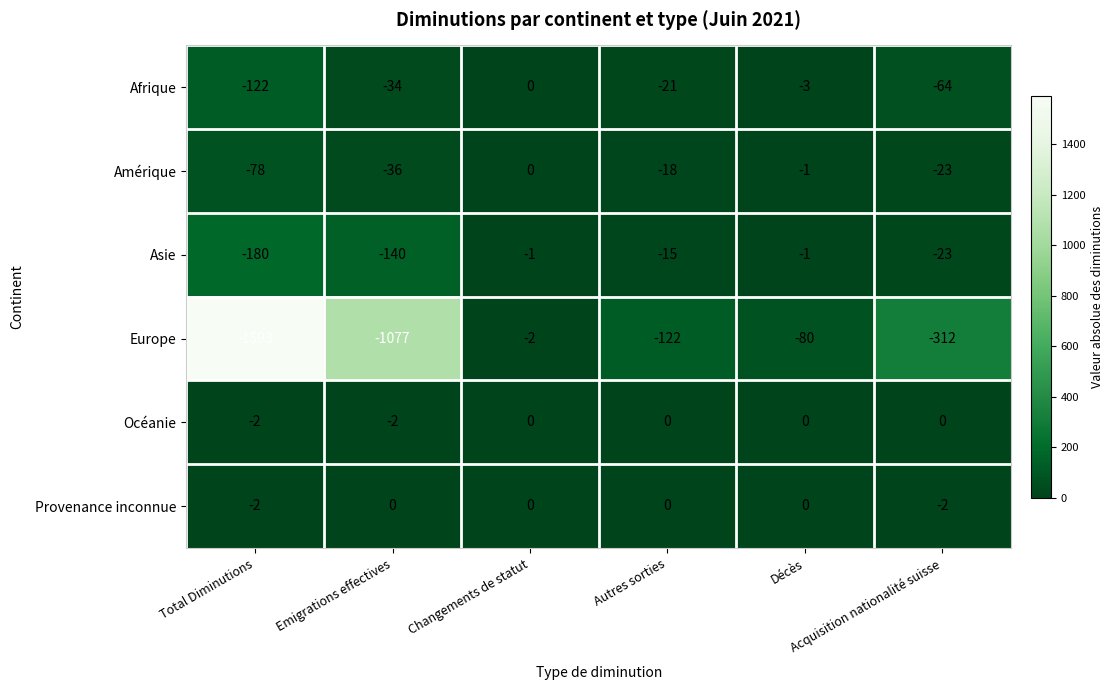

Which series has the largest range (max minus min)?

Europe